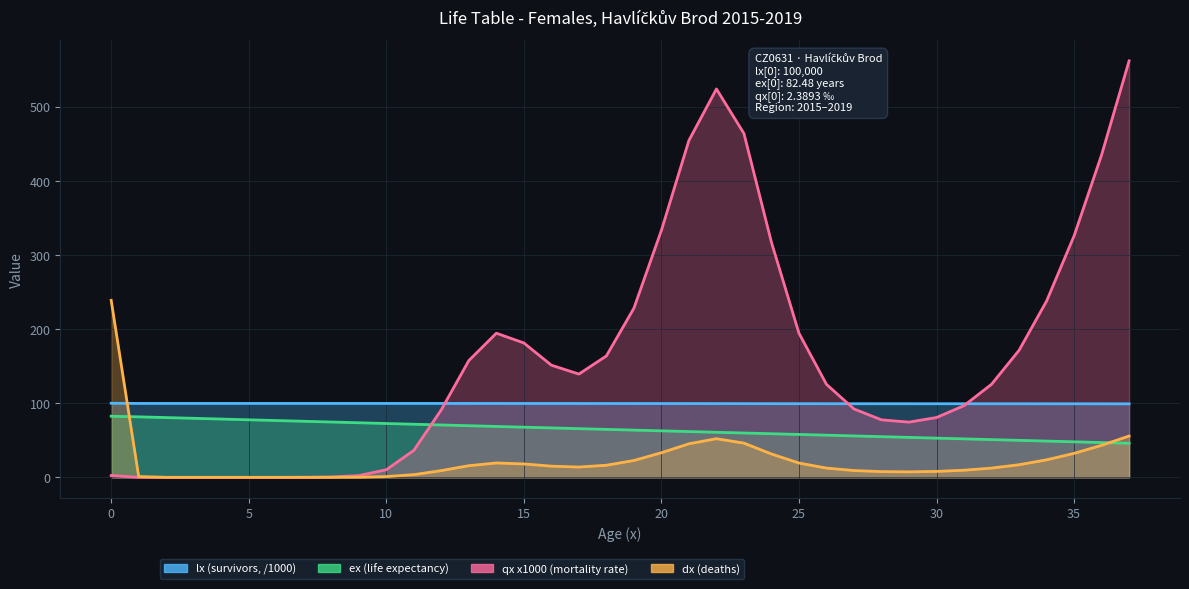

What is the sum of the lx (survivors) values at 29 and 37?

198.6